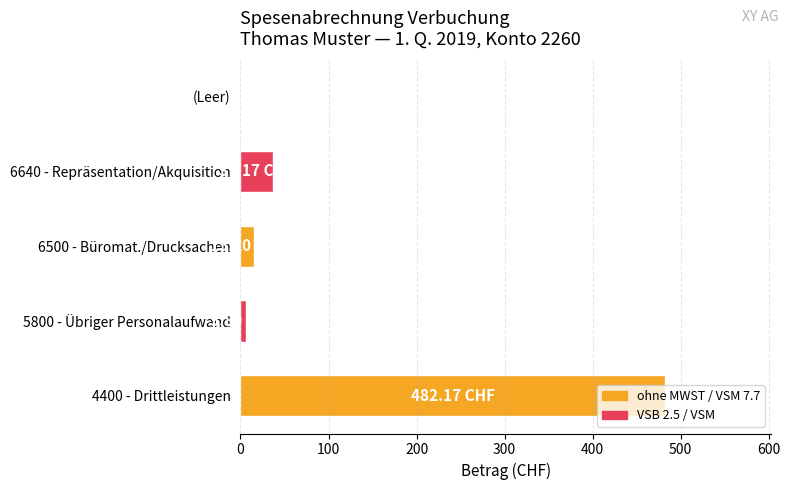

How many data points does each series have?

5